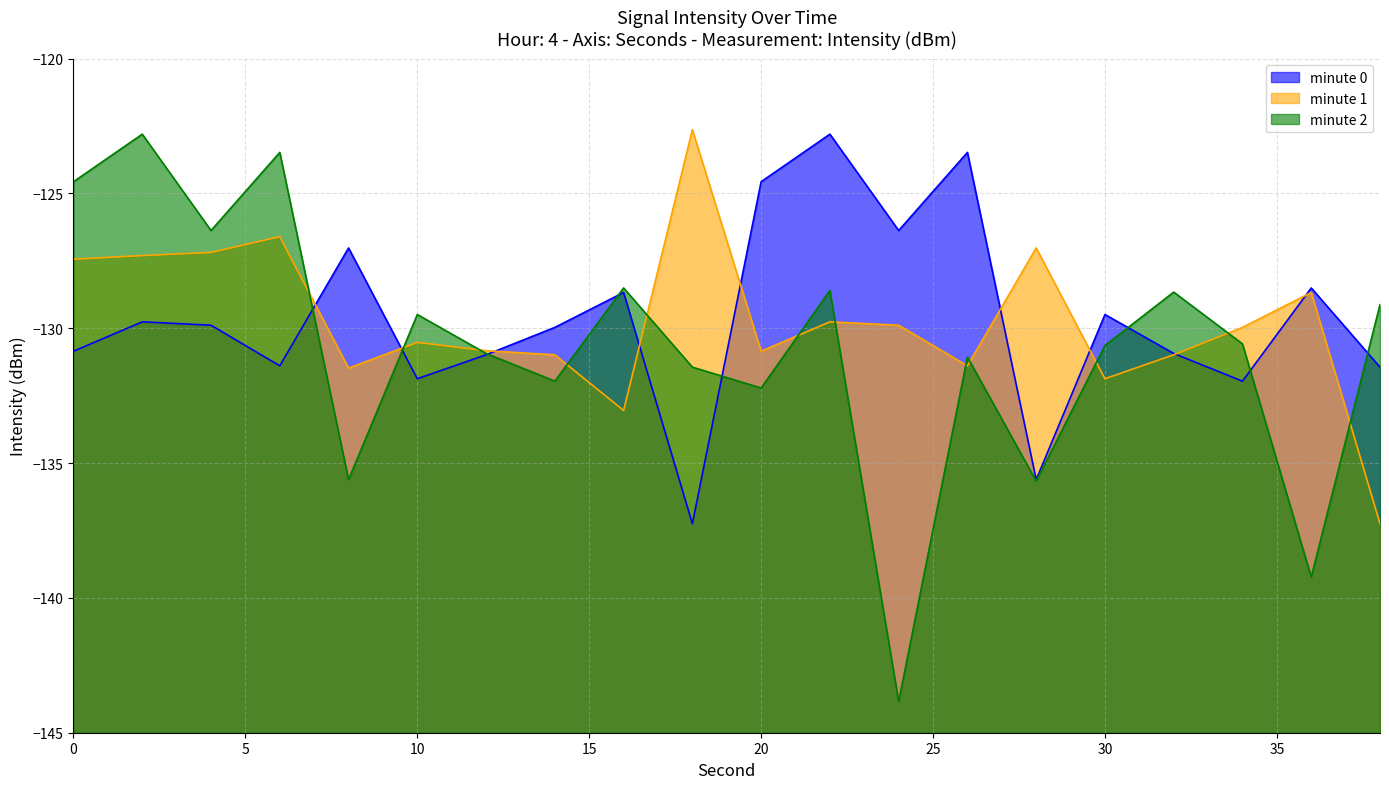

Which series has the widest spread of values?

minute 2